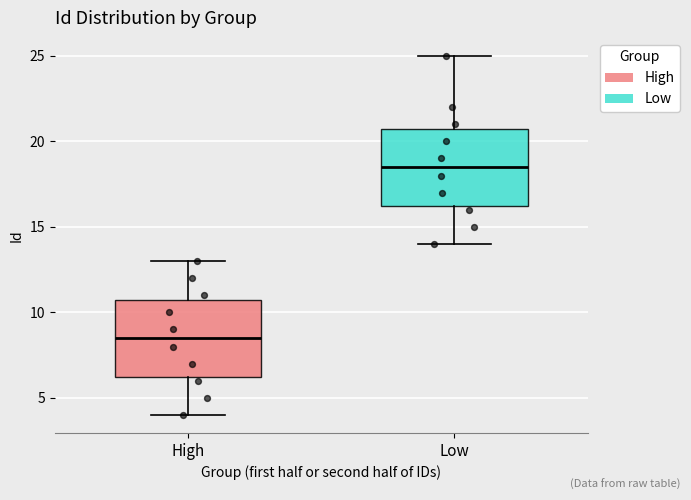

Reading left to right, transcribe this box plot: for each box, give where its median line is, the range the box spans, and where its two whiskers end, as read against the y-axis. The values are not printed on the chart, so give them approximately, as read against the axis.

High: median 8.5, box 6.5 to 11.0, whiskers 4.0 to 13.0
Low: median 18.5, box 16.5 to 21.0, whiskers 14.0 to 25.0